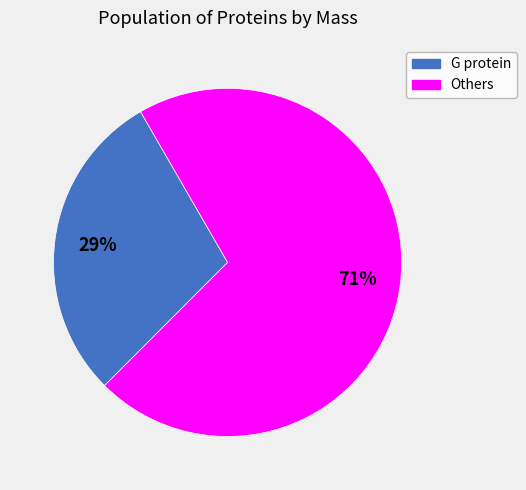

To the nearest percent, what is the difference between the largest and smallest slice percentages?

42%